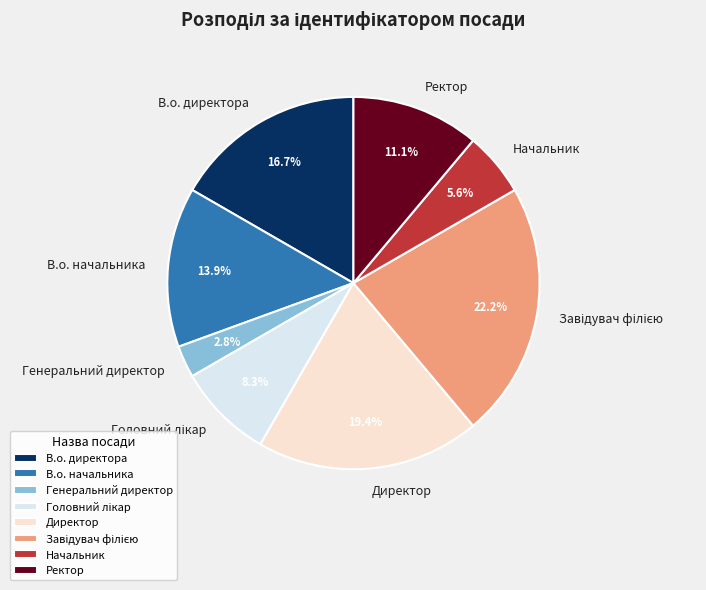

What is the smallest slice in the pie chart?

Генеральний директор